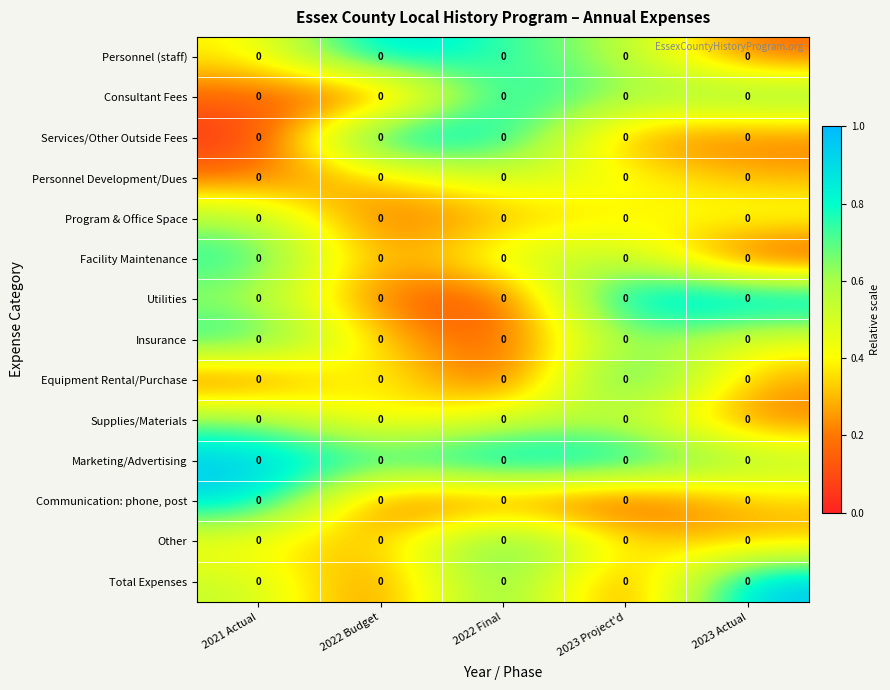

Rank the categories by Consultant Fees value from lowest to highest.

2022 Budget, 2021 Actual, 2023 Project'd, 2023 Actual, 2022 Final